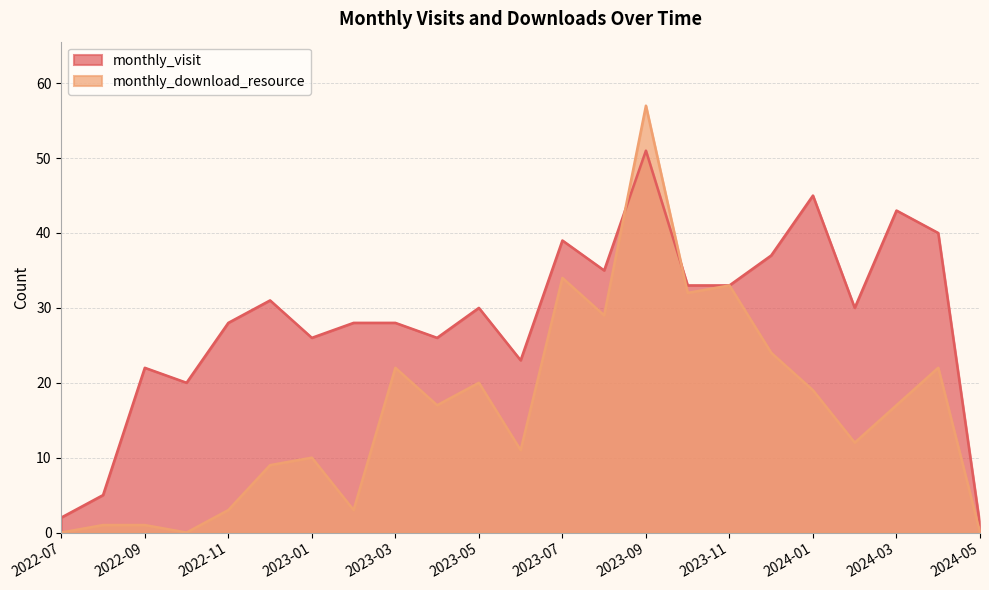

Which category has the lowest value in the monthly_visit series?

2024-05